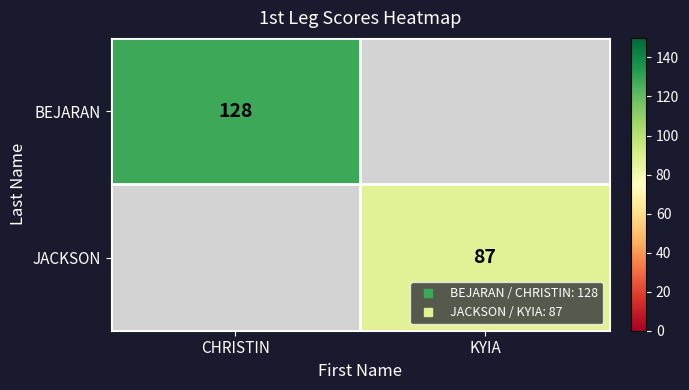

The value of BEJARAN at KYIA is 0. True or false?

True